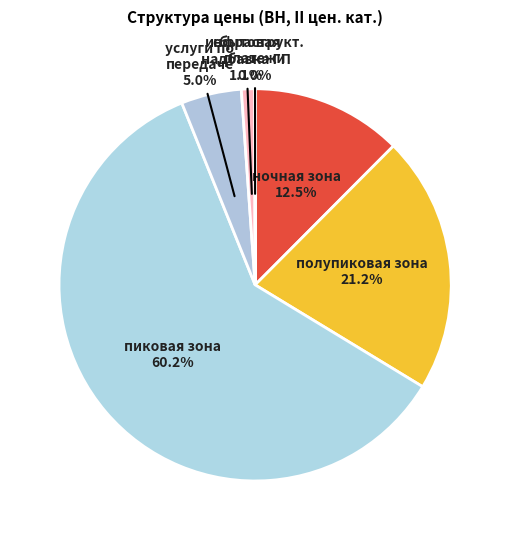

To the nearest percent, what is the combined percentage of пиковая зона and ночная зона?

73%